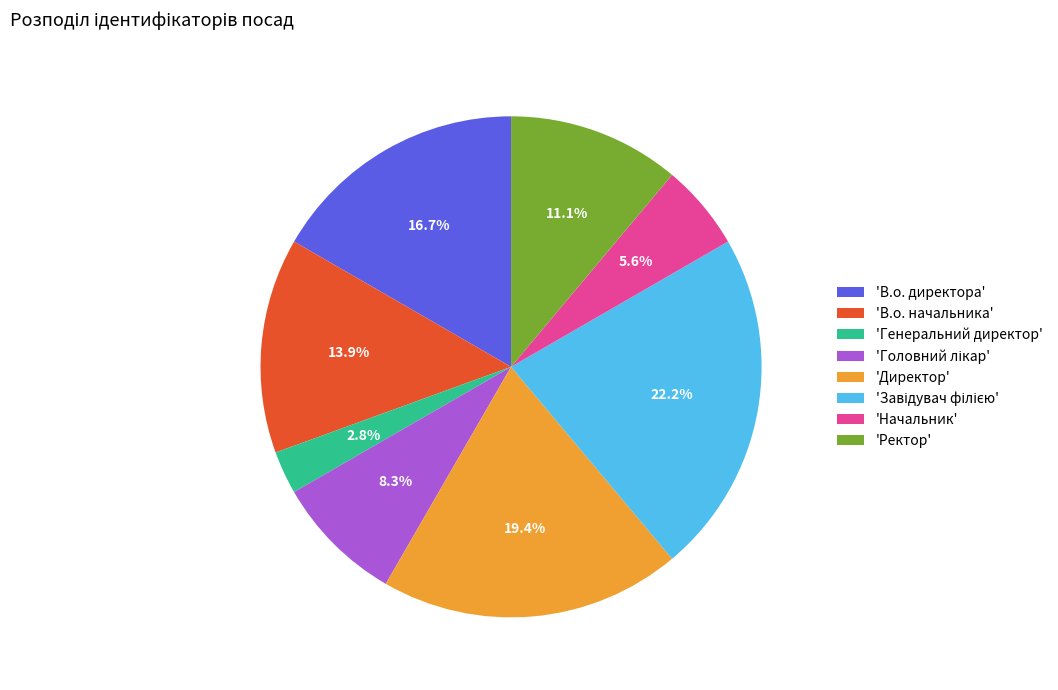

How many slices are in this pie chart?

8